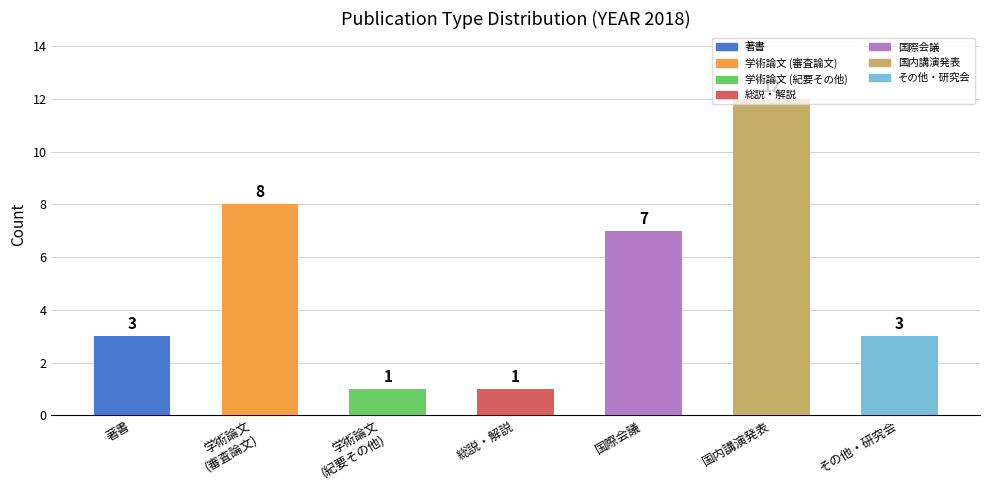

What is the approximate value at 総説・解説?

1